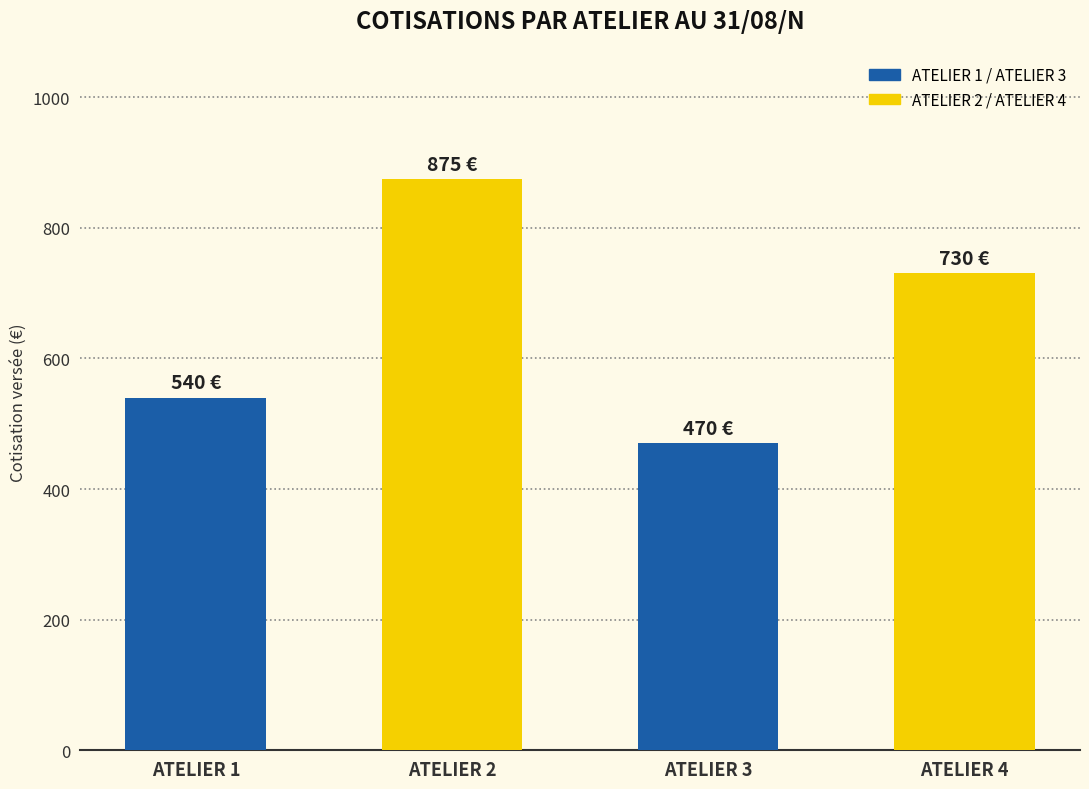

Count the values in the range 540 to 875.

3